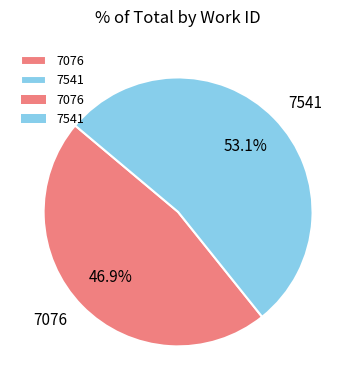

What percentage do 7076 and 7541 together represent?

100.0%